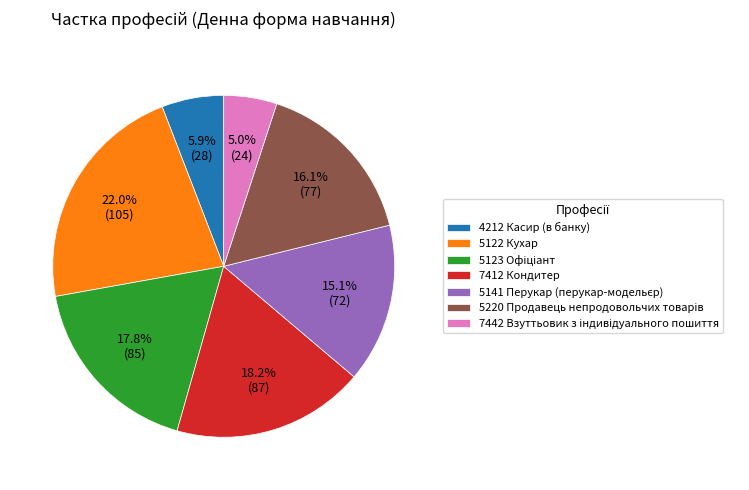

Which slice is the largest?

5122 Кухар